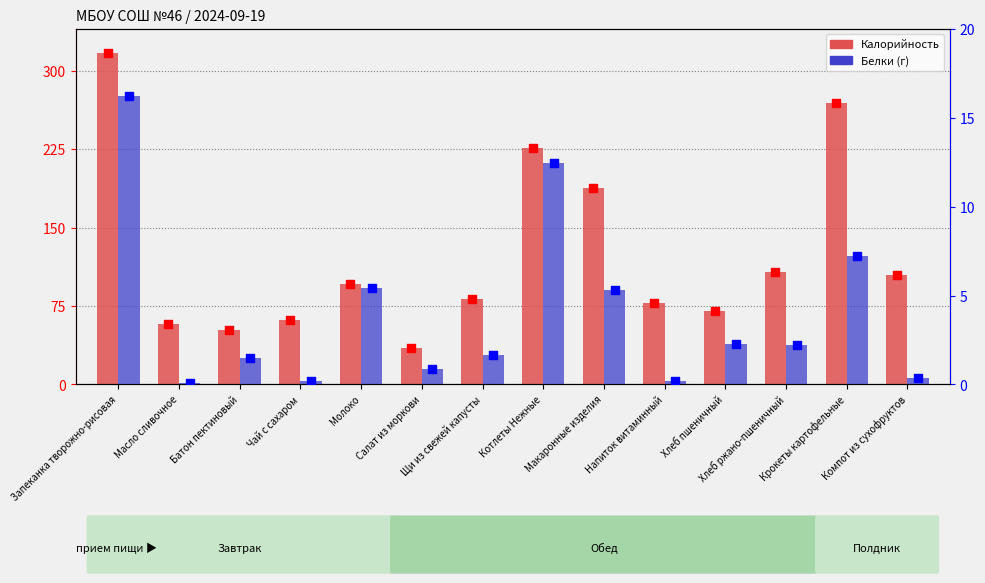

Which series contains the highest Y value?

Калорийность